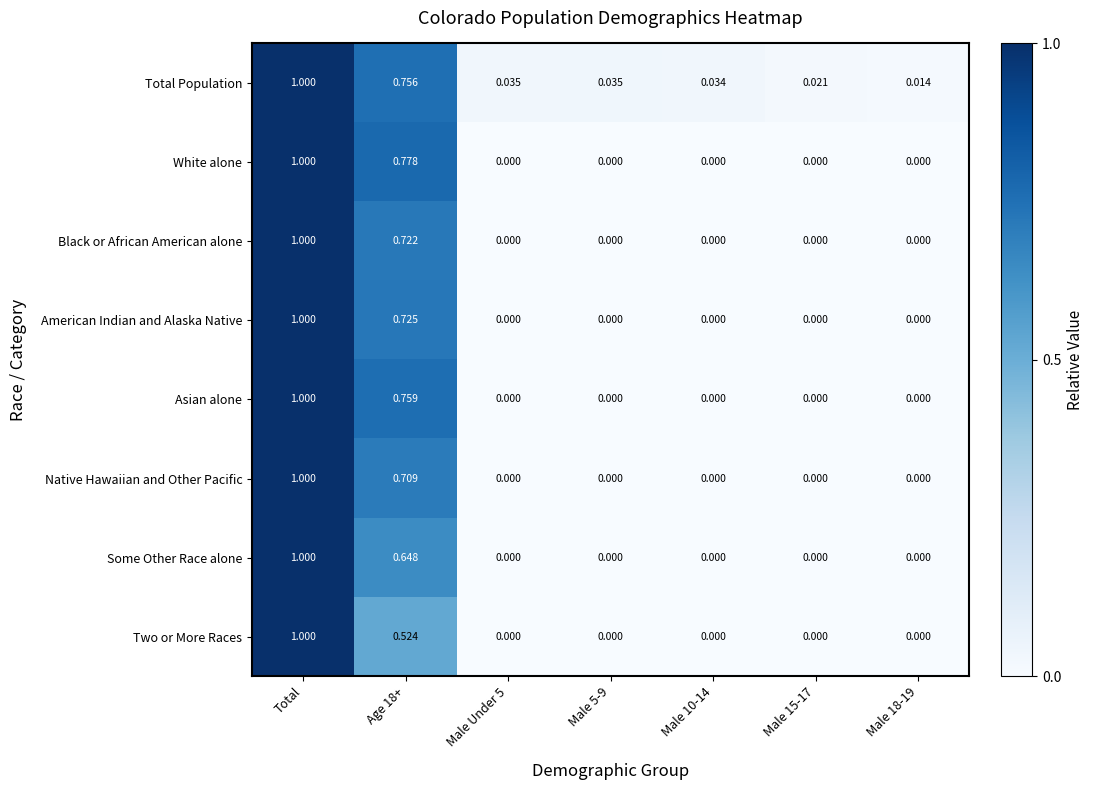

Which category has the highest value in the White alone series?

Total